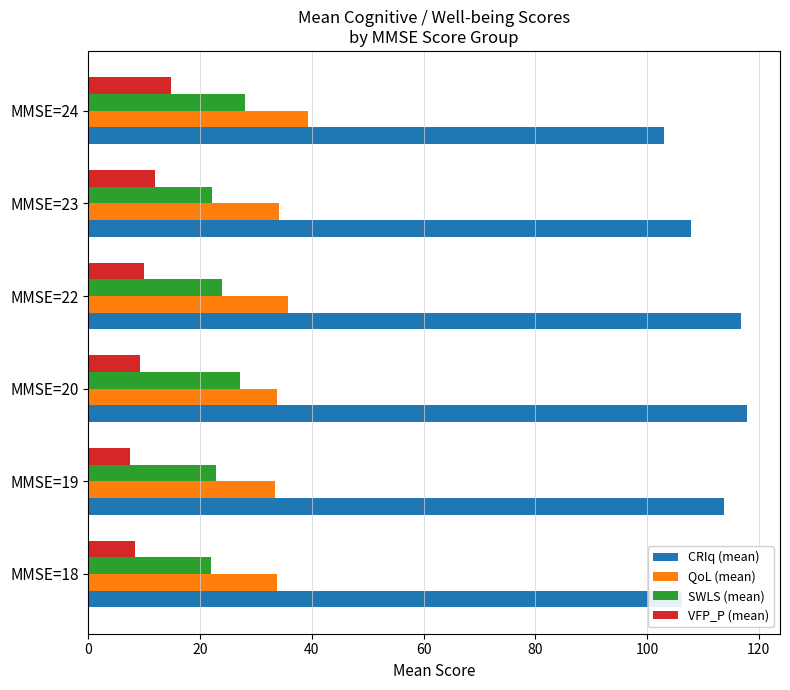

Which series has the largest total across all categories?

CRIq (mean)